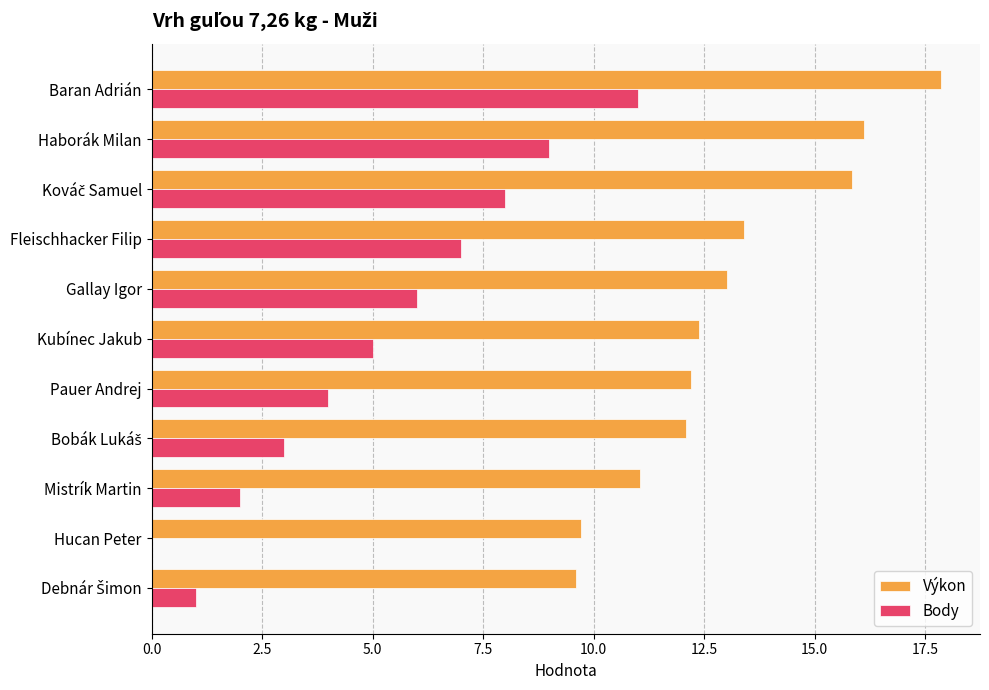

How many data points does each series have?

11